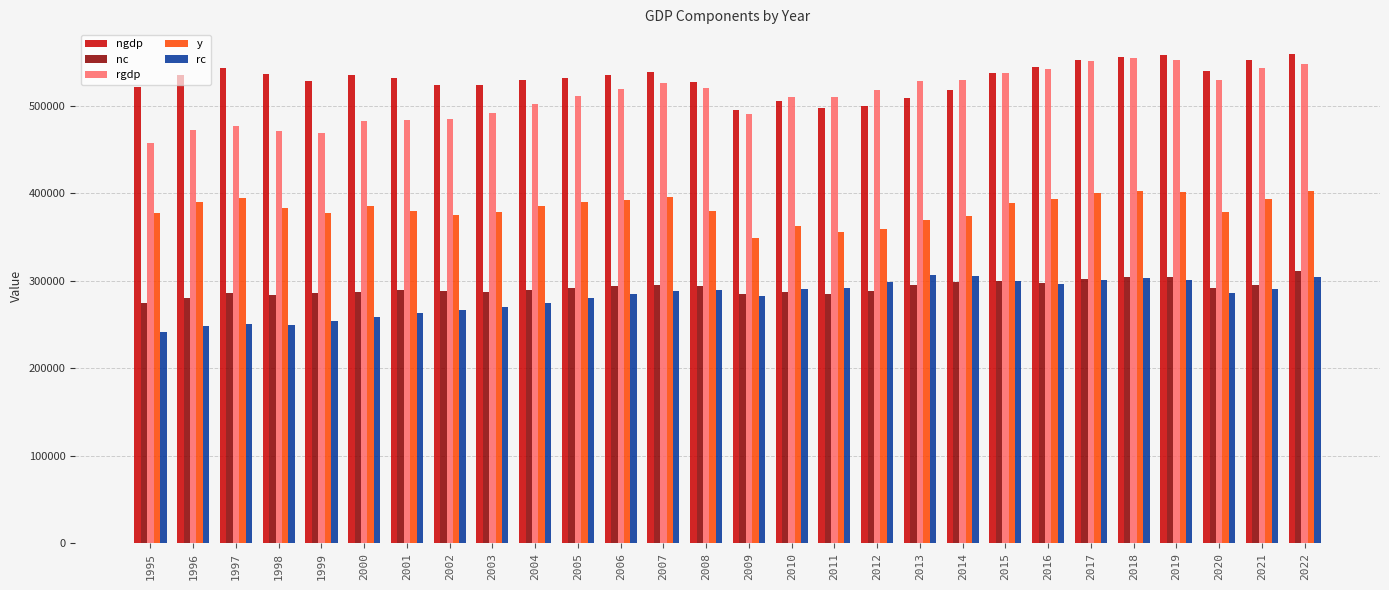

Read the nc value at 2002.

288790.9